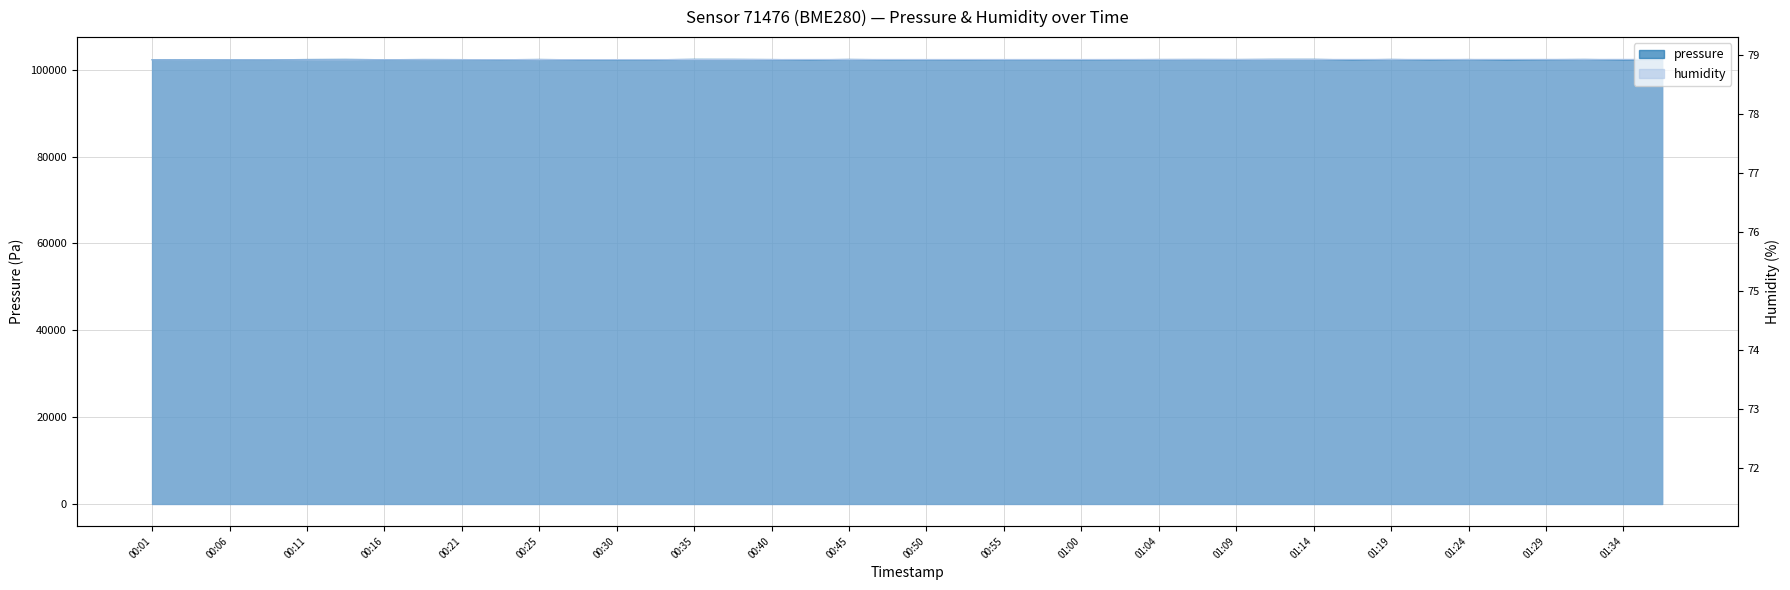

What is the label of the 29th point from the right?

2023-03-01T00:28:23